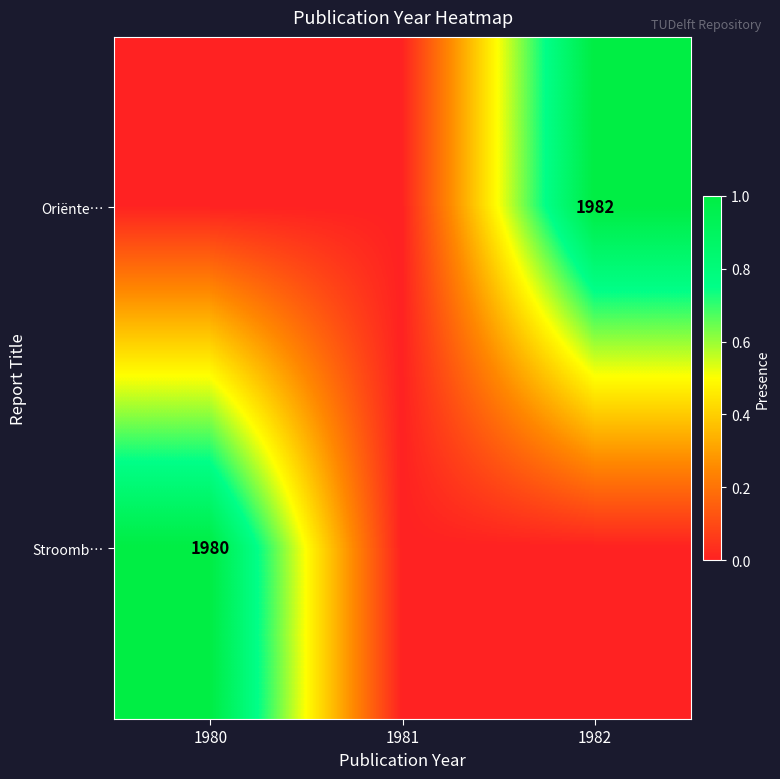

Is the value of Stroomb… at 1980 greater than the value of Oriënte… at 1982?

No